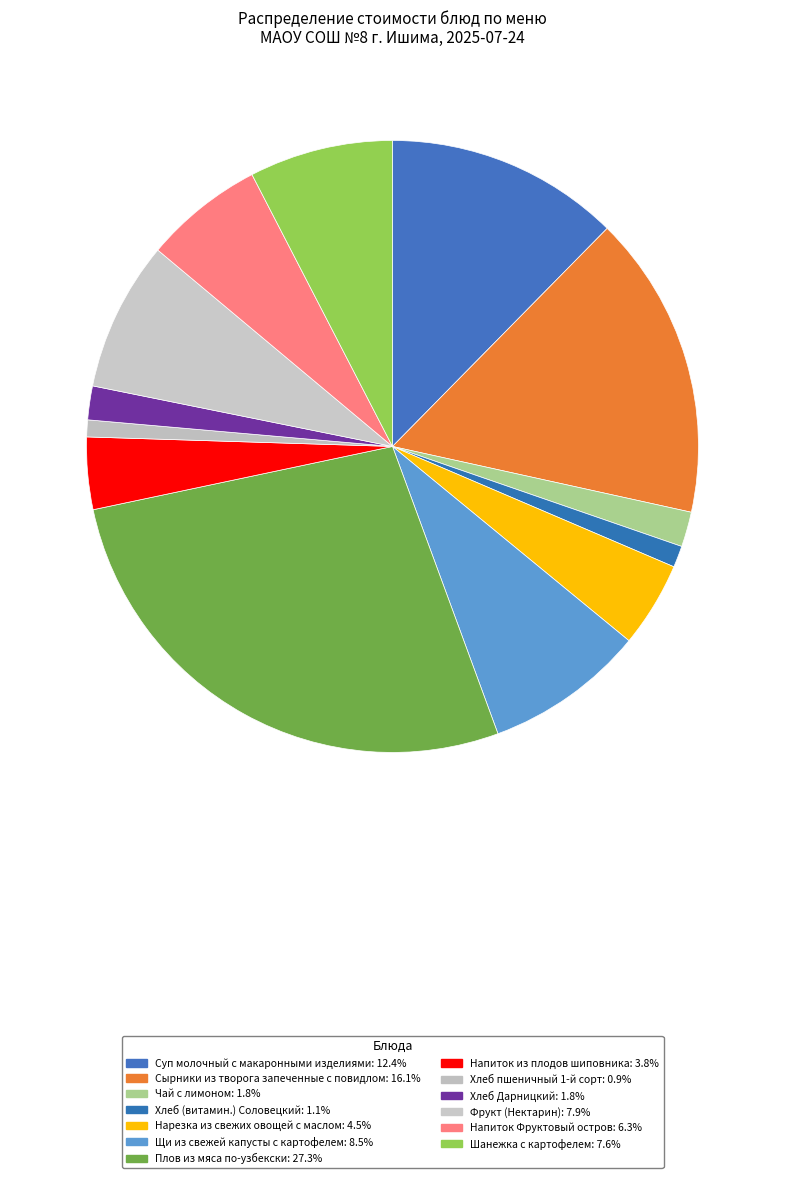

How many segments does this pie chart have?

13